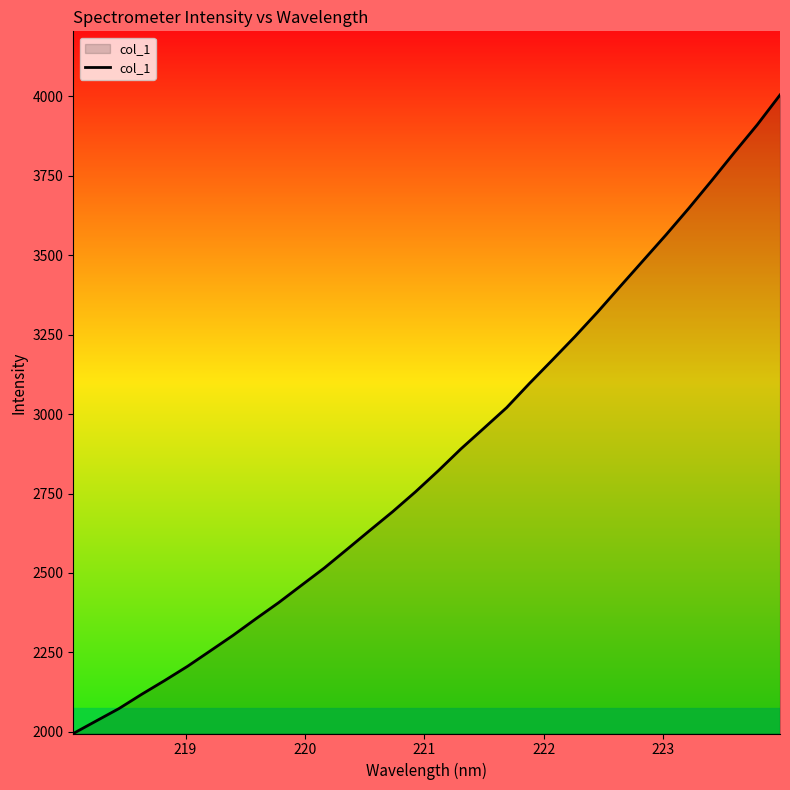

What is the difference between the maximum and minimum values?

2008.9